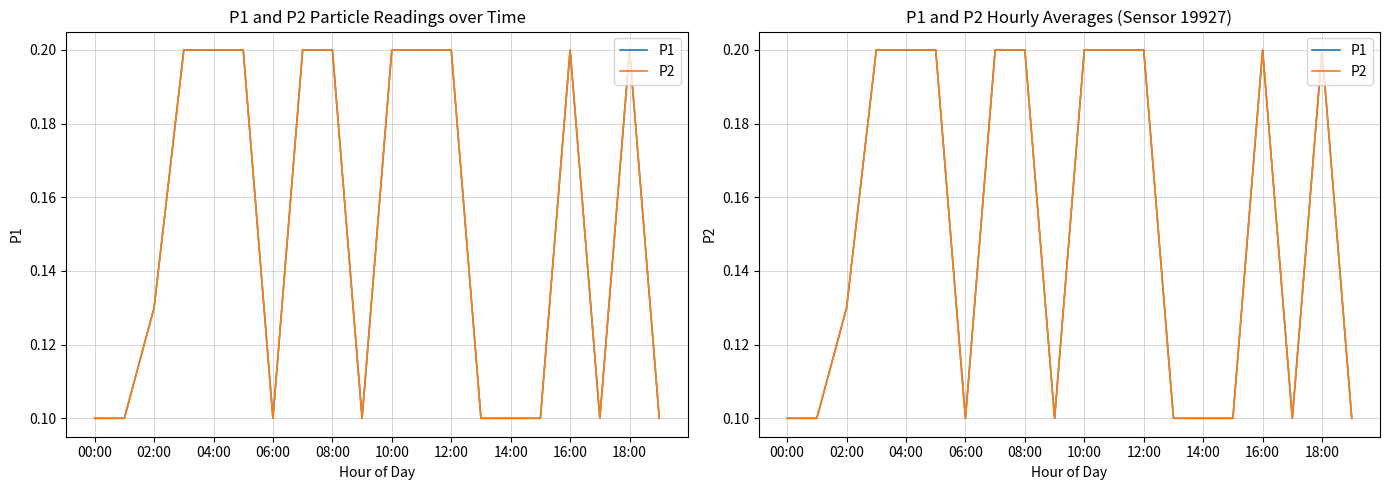

The P2 series shows 0.0 at 16:00. True or false?

False